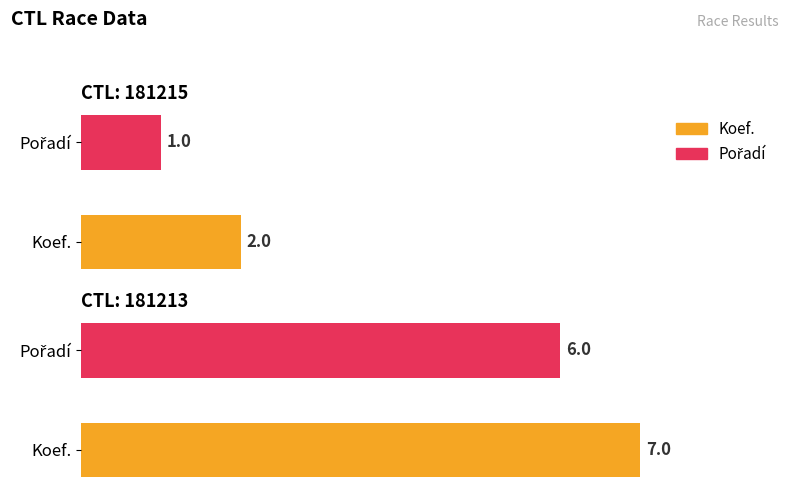

What is the highest value of the Pořadí series?

6